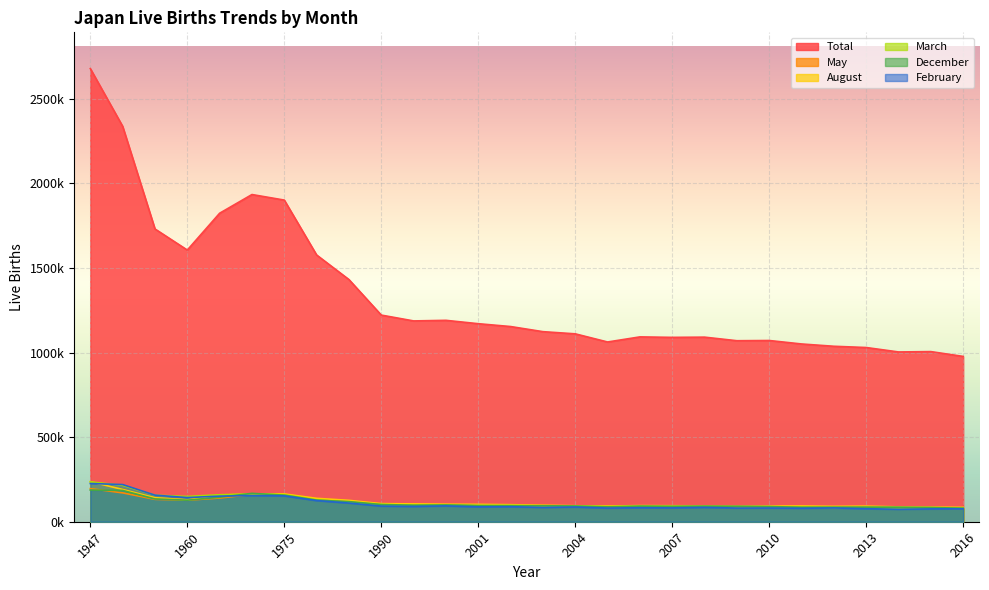

The May series shows 28868 at 2004. True or false?

False